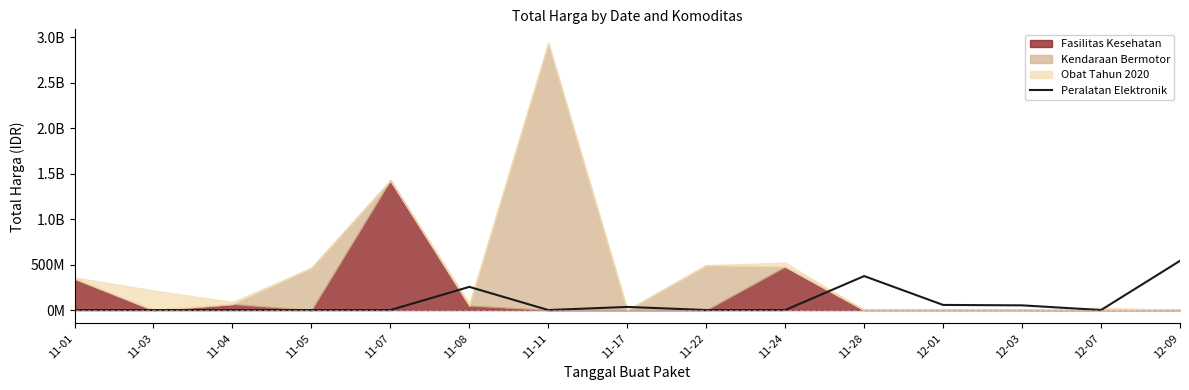

List the labels in order of value, smallest first.

11-01, 11-03, 11-04, 11-05, 11-07, 11-11, 11-22, 11-24, 12-07, 11-17, 12-03, 12-01, 11-08, 11-28, 12-09